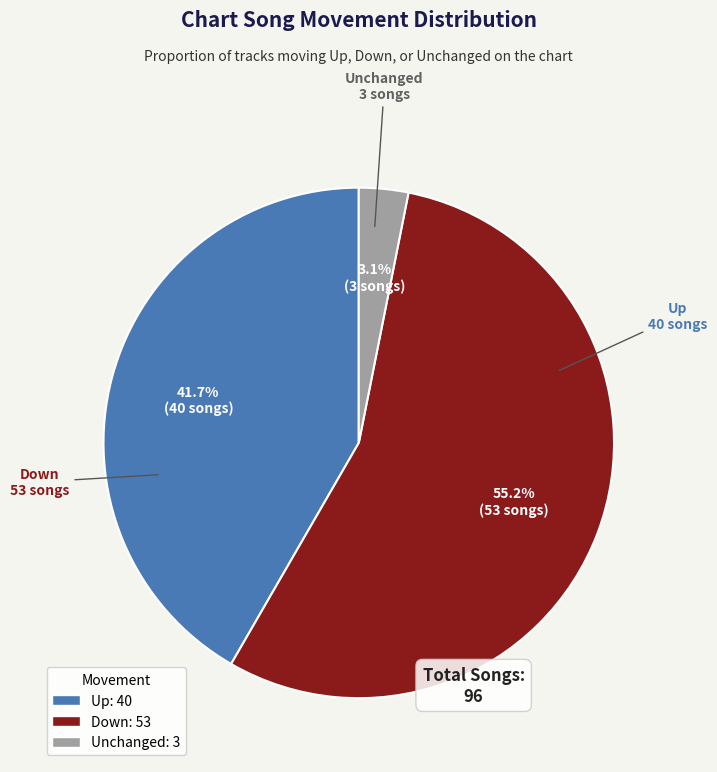

How many slices are in this pie chart?

3